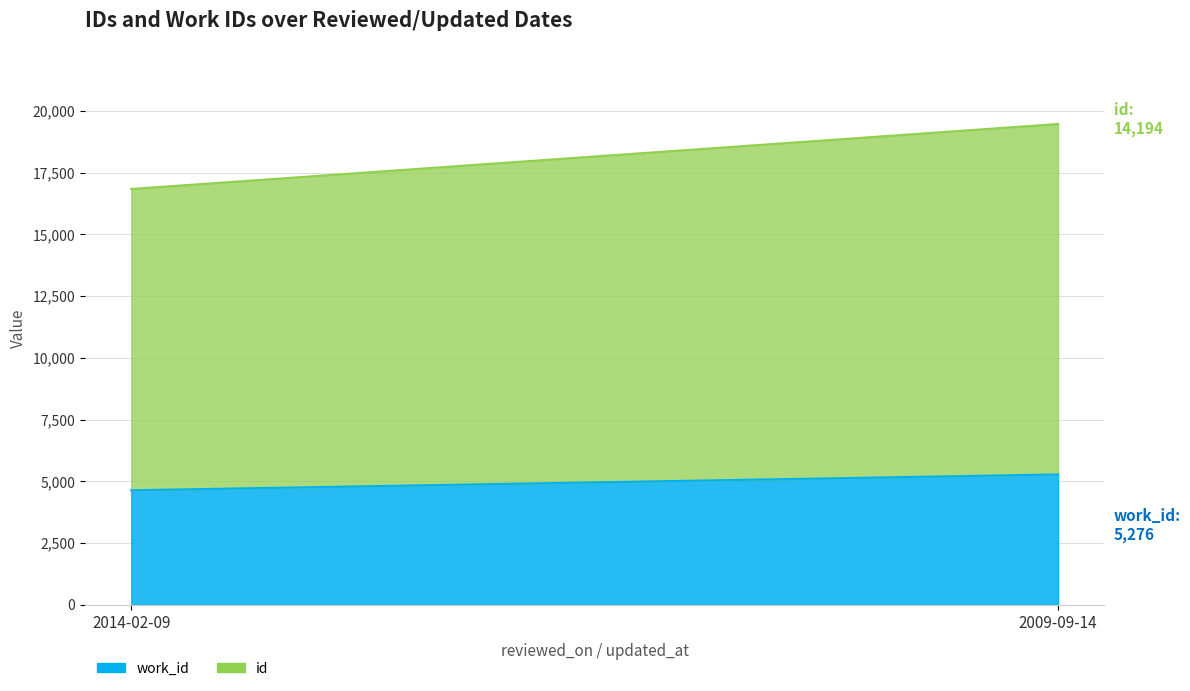

True or false: work_id and id intersect in this chart.

False